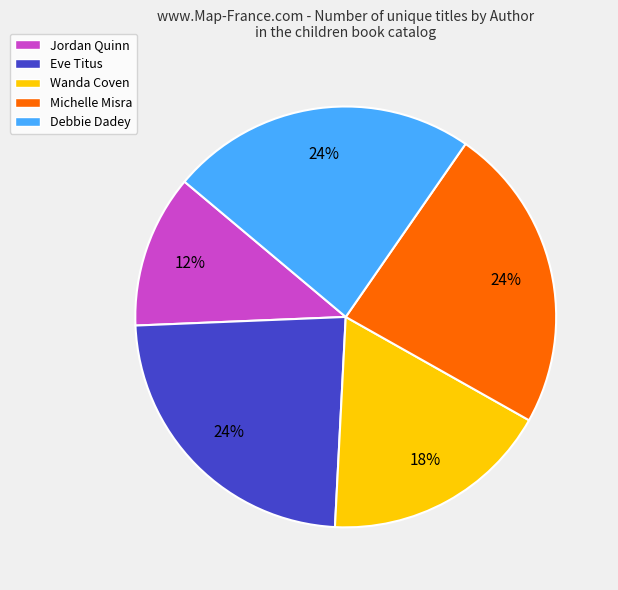

True or false: Wanda Coven accounts for 18% of the total.

True